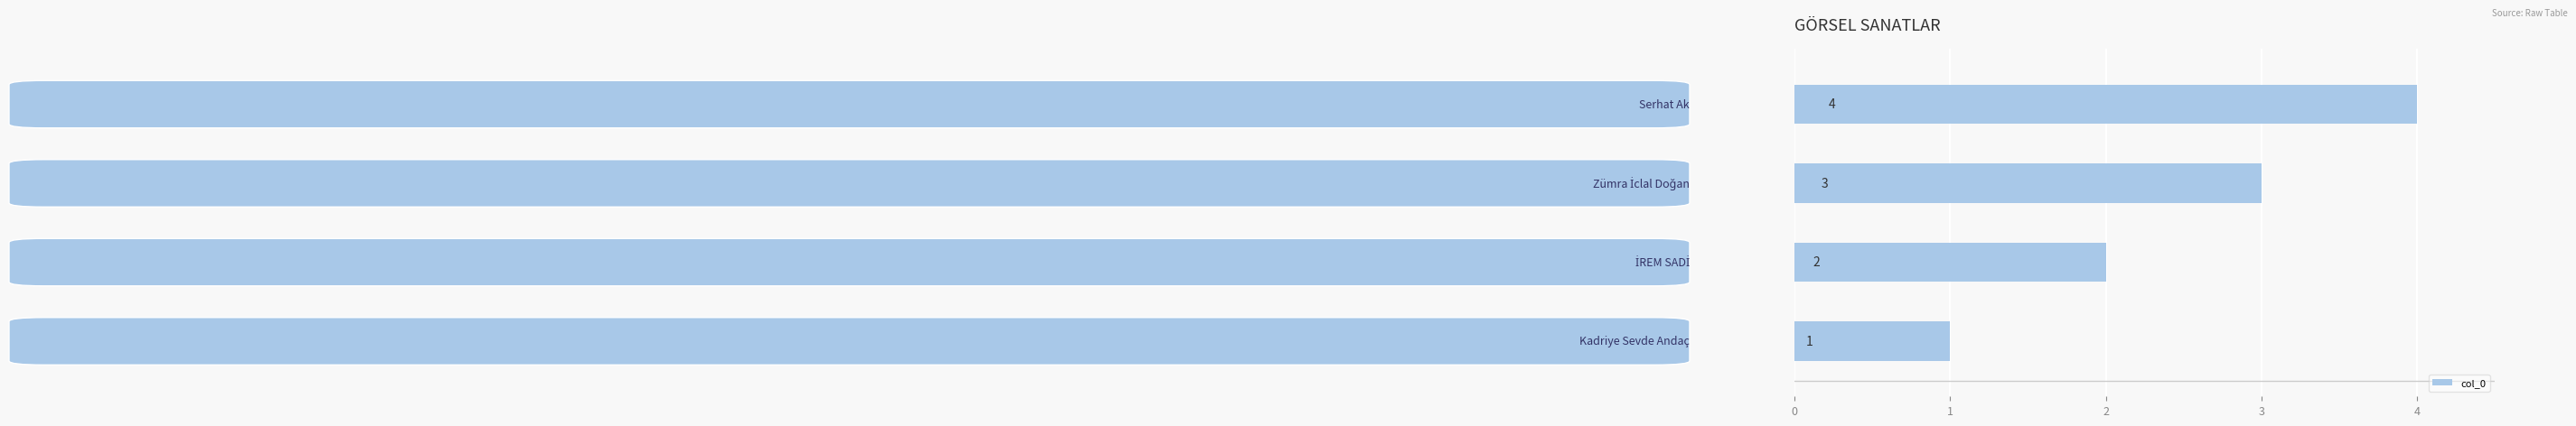

What is the greatest value displayed?

4